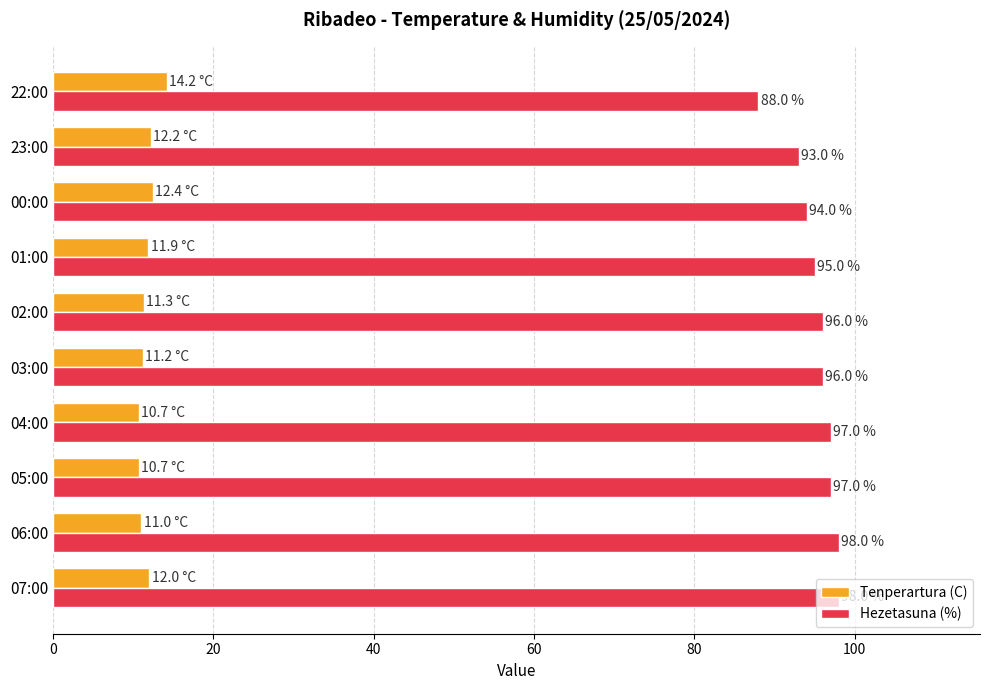

What is the sum of all Tenperartura (C) values?

117.6